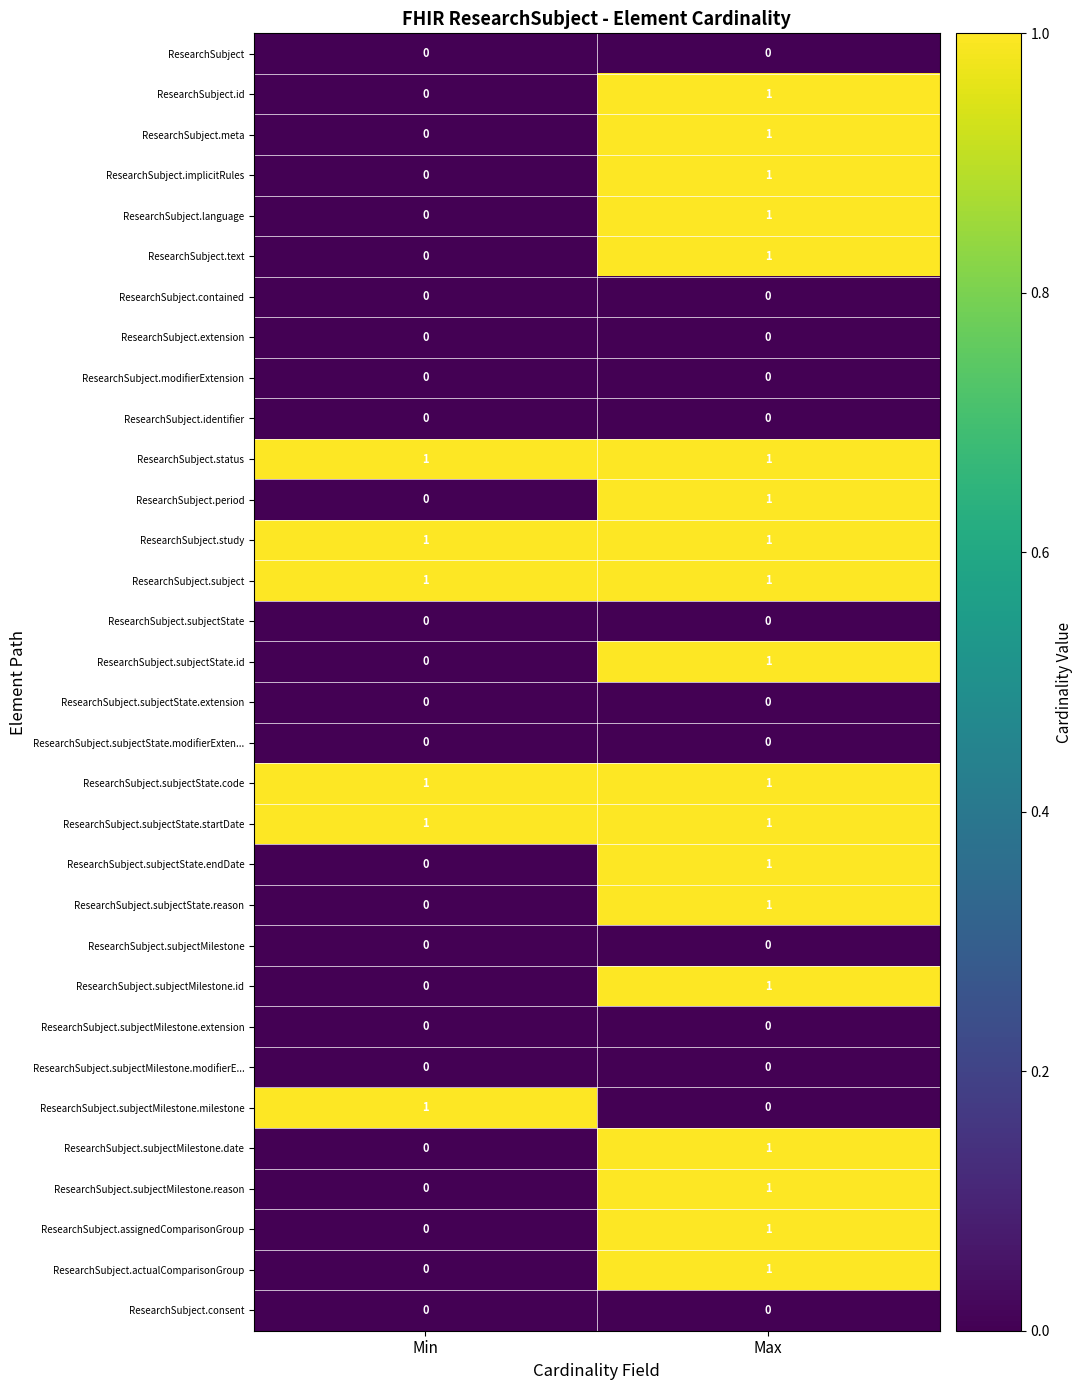

Which category has the highest value in the ResearchSubject.subjectMilestone.id series?

Max